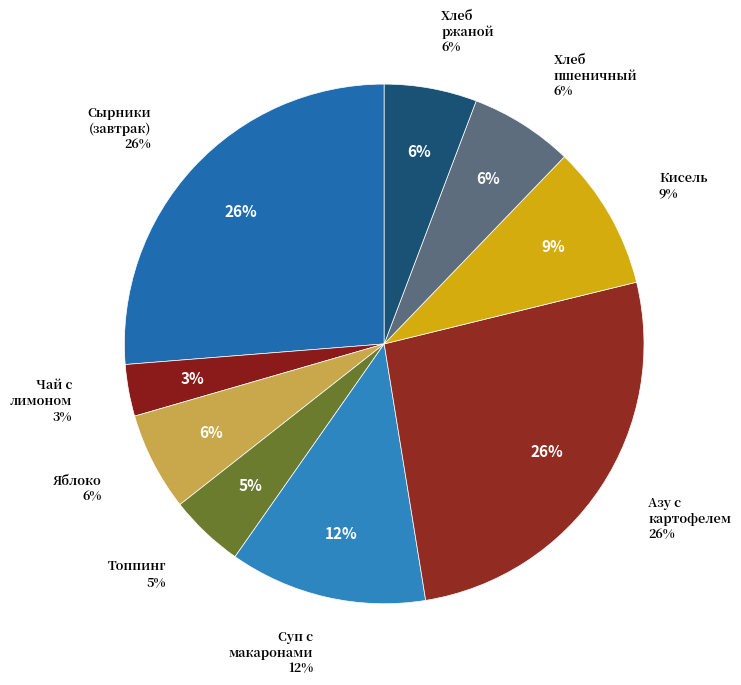

What is the largest slice in the pie chart?

Сырники